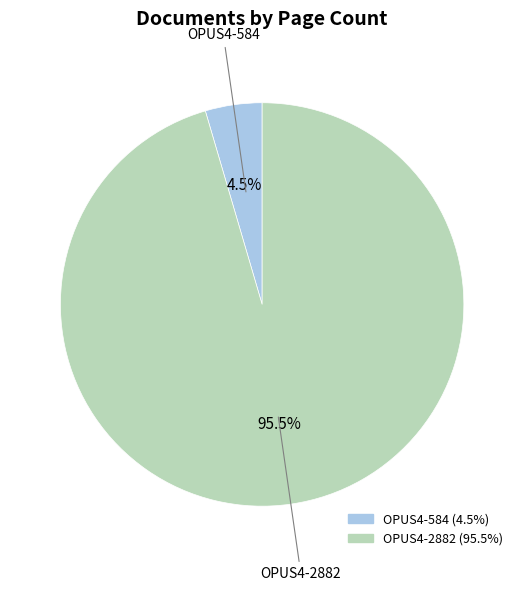

Which slice is the smallest?

OPUS4-584